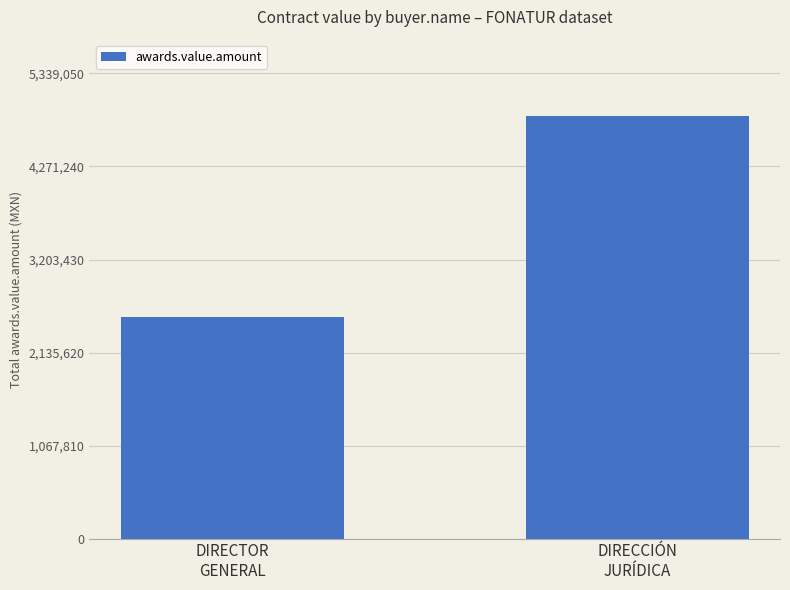

What is the greatest value displayed?

4853682.0